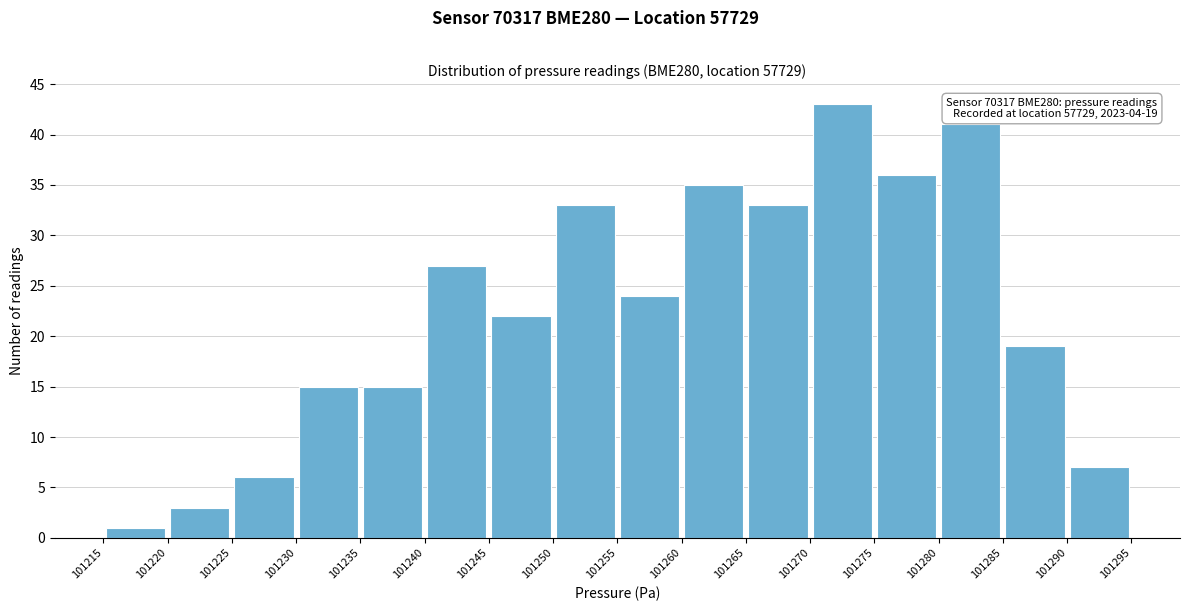

Over which range of the x-axis is the bar tallest?

101270 to 101275